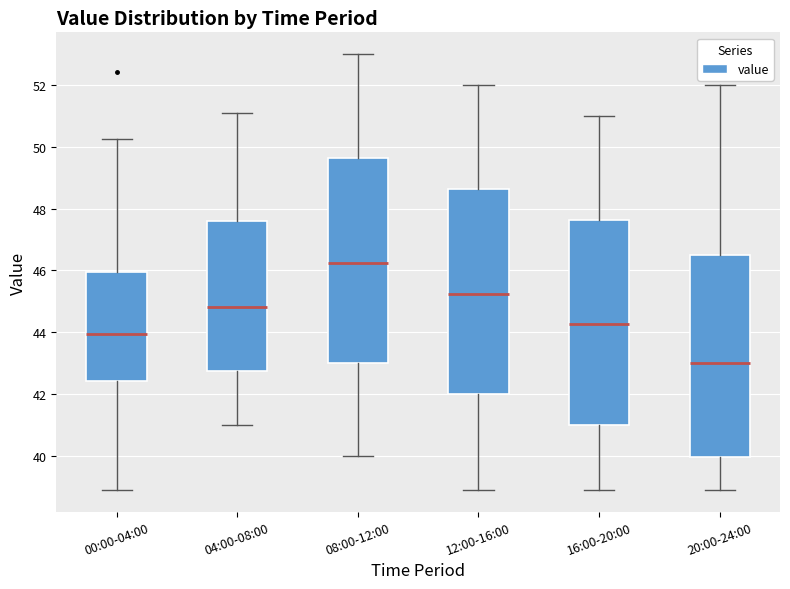

Reading left to right, read every box against the y-axis: the position of its median line, the range the box covers, and the ends of its whiskers. The values are not printed on the chart, so give them approximately, as read against the axis.

00:00-04:00: median 44.0, box 42.4 to 46.0, whiskers 39.0 to 50.2
04:00-08:00: median 44.8, box 42.8 to 47.6, whiskers 41.0 to 51.2
08:00-12:00: median 46.2, box 43.0 to 49.6, whiskers 40.0 to 53.0
12:00-16:00: median 45.2, box 42.0 to 48.6, whiskers 39.0 to 52.0
16:00-20:00: median 44.2, box 41.0 to 47.6, whiskers 39.0 to 51.0
20:00-24:00: median 43.0, box 40.0 to 46.6, whiskers 39.0 to 52.0